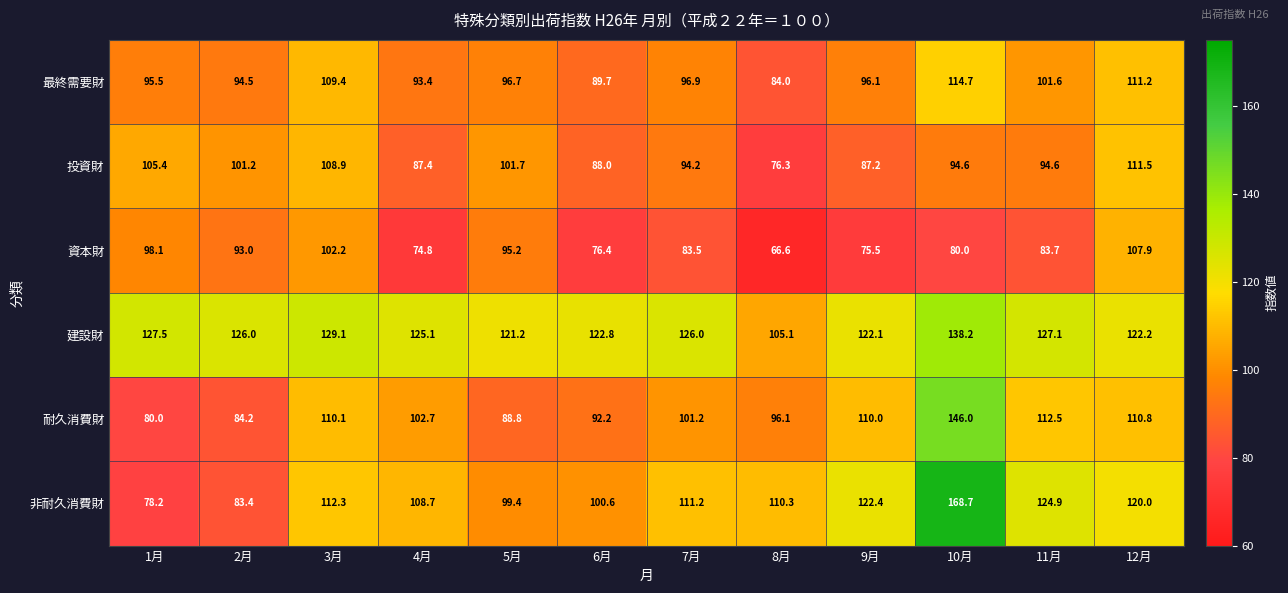

List the series in order of their peak value, highest first.

非耐久消費財, 耐久消費財, 建設財, 最終需要財, 投資財, 資本財